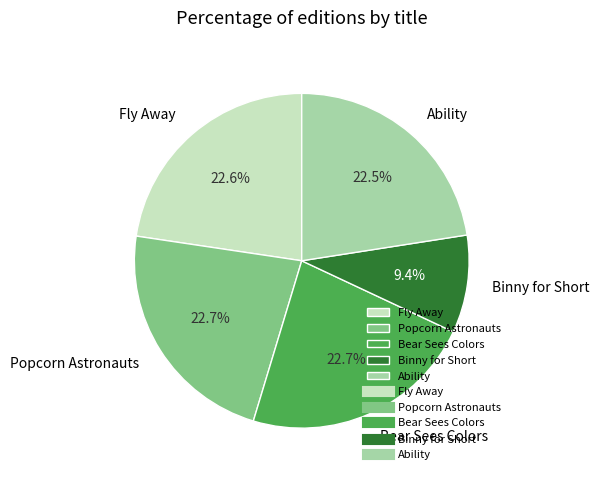

Does Fly Away account for over 50% of the chart?

No